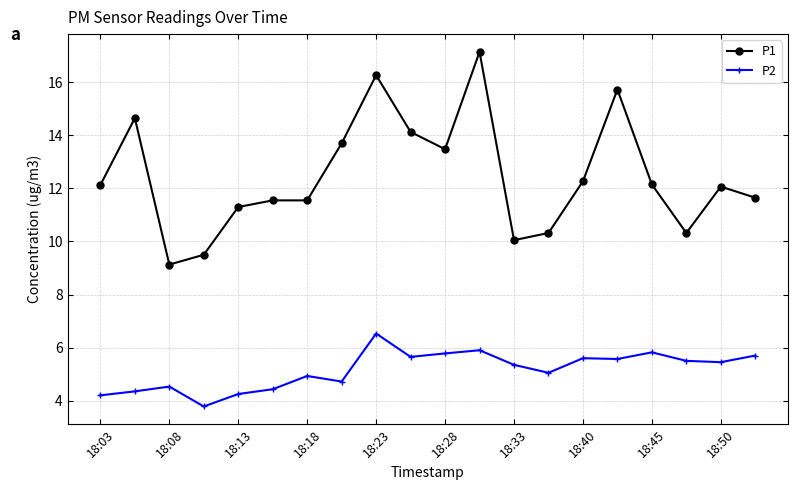

Which series has the widest spread of values?

P1